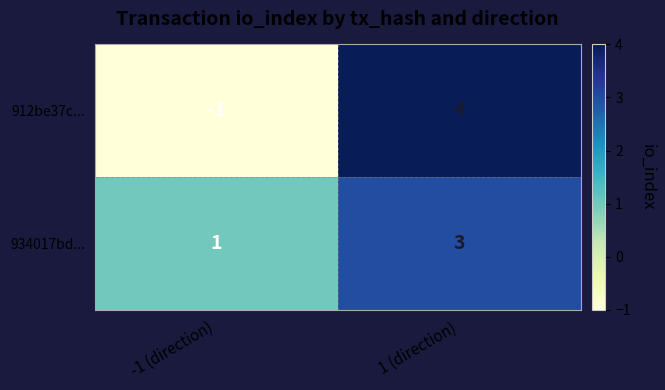

Which series changed the most between -1 (direction) and 1 (direction)?

912be37c...